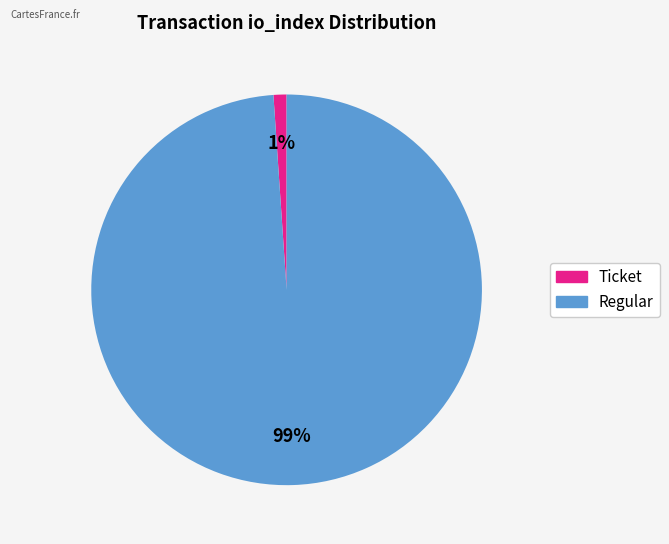

To the nearest percent, what is the combined percentage of Ticket and Regular?

100%